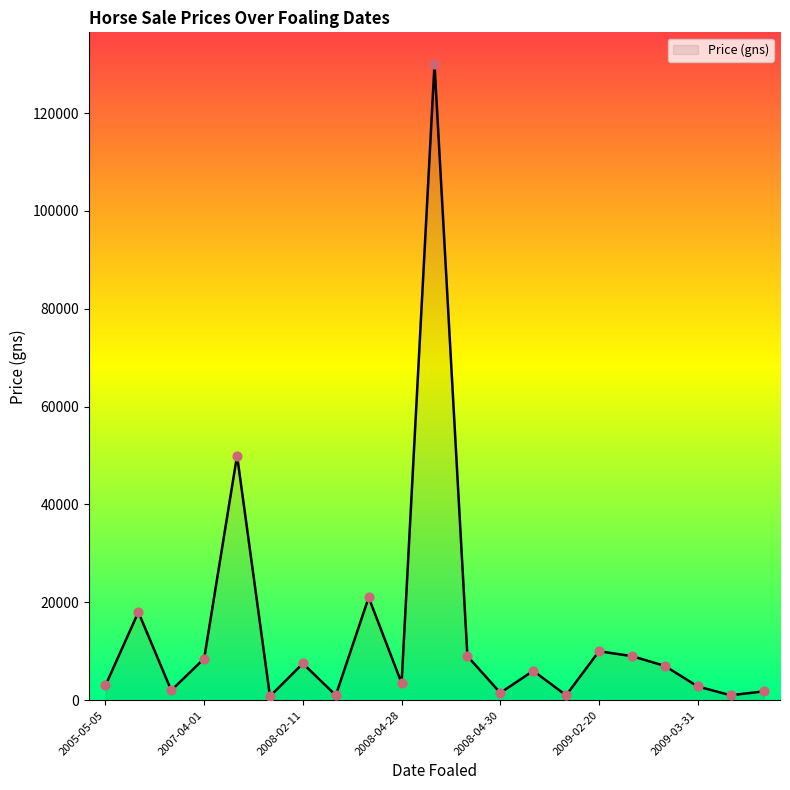

What is the difference between the maximum and minimum values?

129200